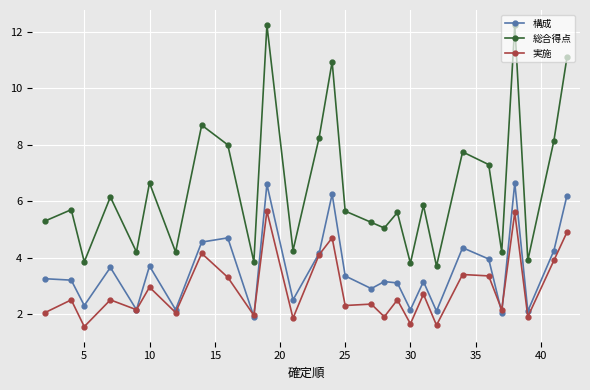

What is the minimum value for 実施?

1.6